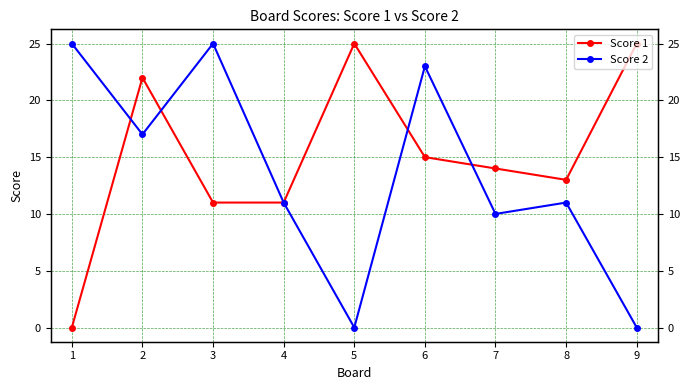

Which series has the largest total across all categories?

Score 1